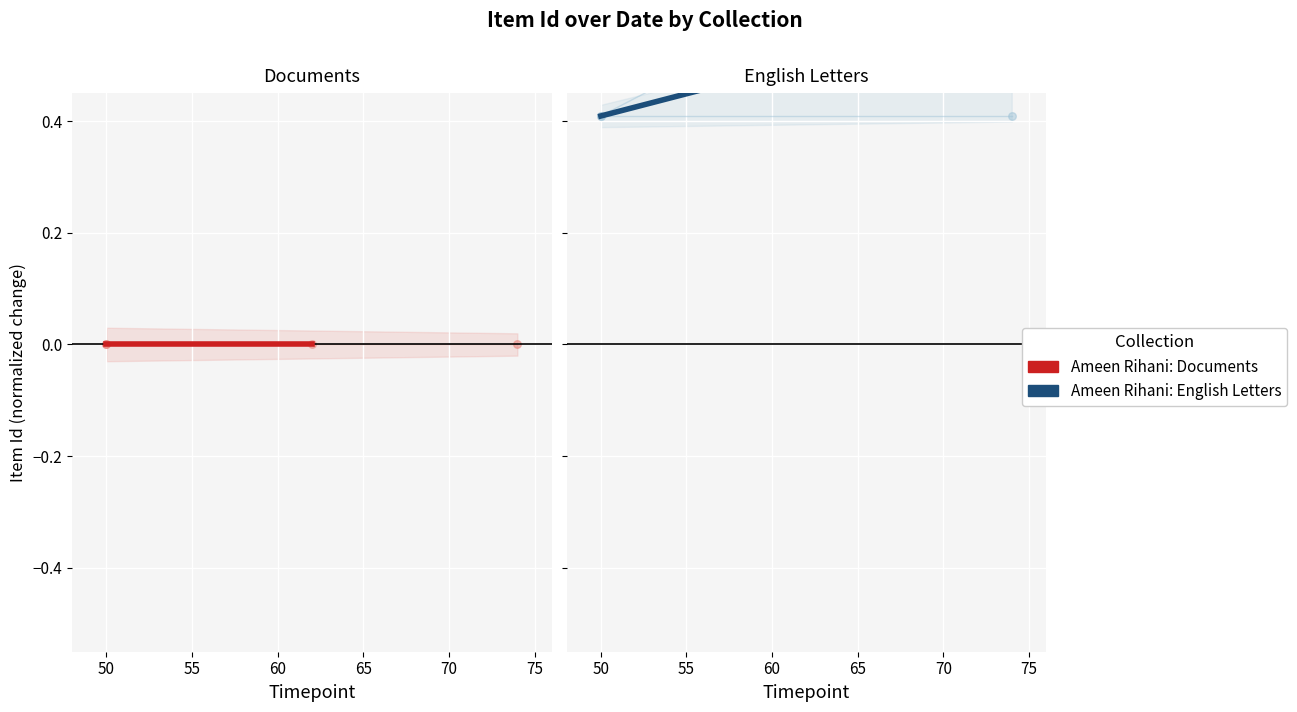

At which category is the sum across all series the highest?

50